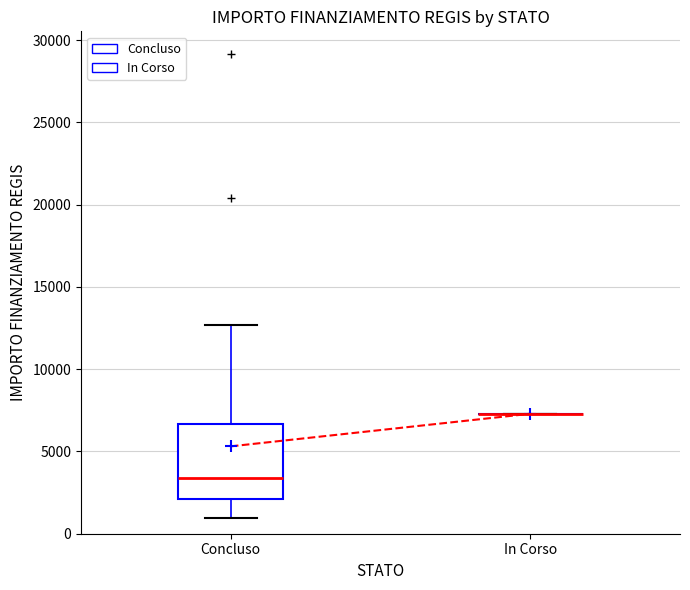

Reading left to right, read every box against the y-axis: the position of its median line, the range the box covers, and the ends of its whiskers. The values are not printed on the chart, so give them approximately, as read against the axis.

Concluso: median 3500, box 2000 to 6500, whiskers 1000 to 12500
In Corso: box collapsed to a line at 7500, whiskers 7500 to 7500